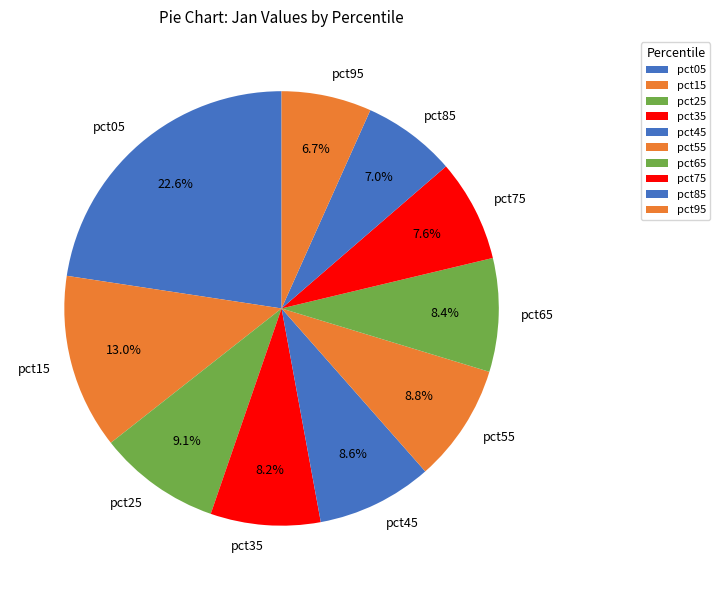

What is the ratio of the value at pct25 to the value at pct65?

1.1